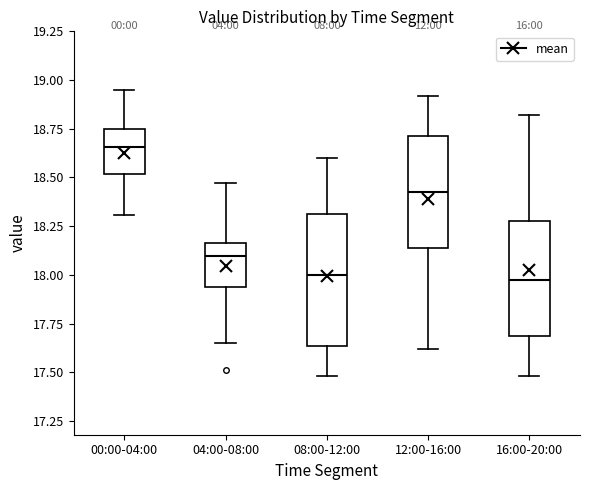

Comparing the boxes themselves (not the whiskers), which one is the tallest?

08:00-12:00